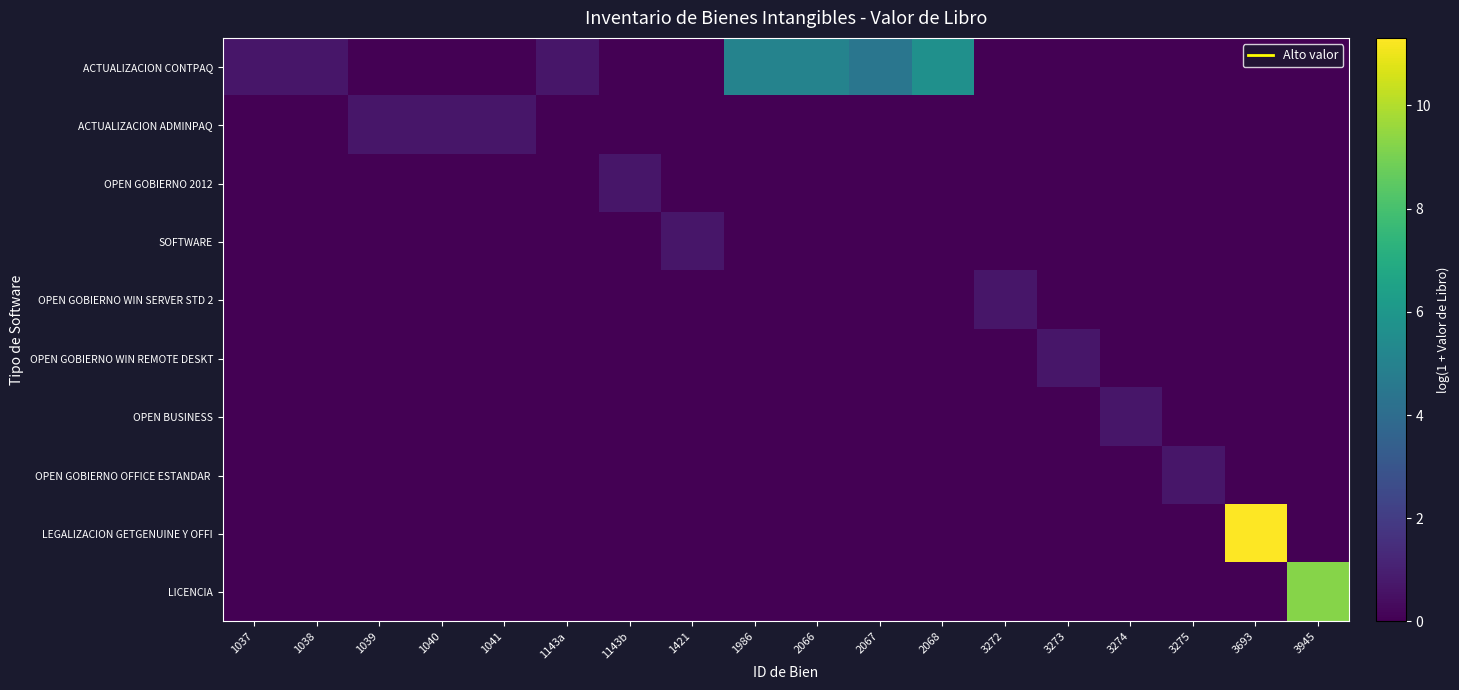

List the series in order of their peak value, highest first.

LEGALIZACION GETGENUINE Y OFFI, LICENCIA, ACTUALIZACION CONTPAQ, ACTUALIZACION ADMINPAQ, OPEN GOBIERNO 2012, SOFTWARE, OPEN GOBIERNO WIN SERVER STD 2, OPEN GOBIERNO WIN REMOTE DESKT, OPEN BUSINESS, OPEN GOBIERNO OFFICE ESTANDAR